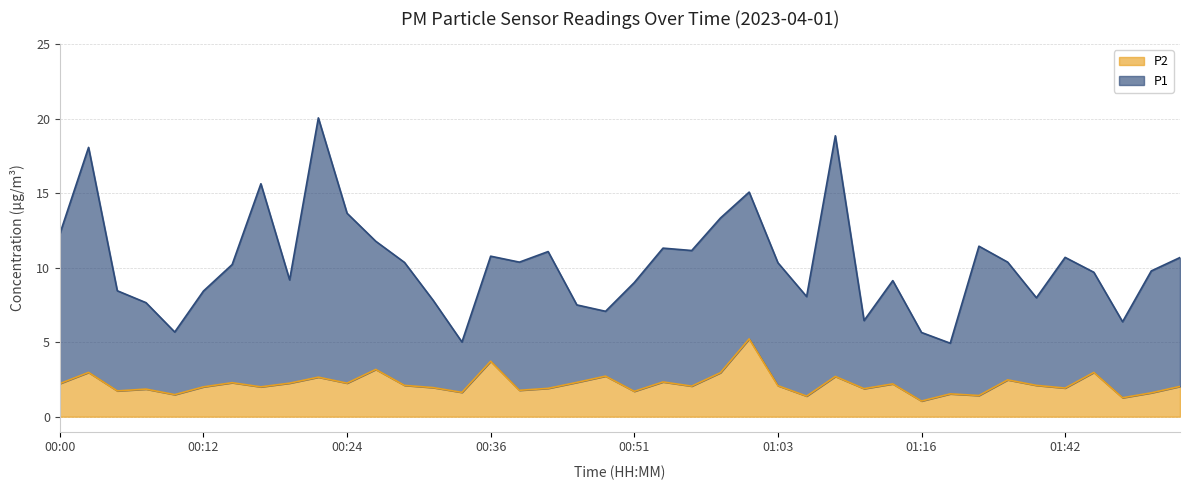

True or false: P1 has a value of 3.9 at 01:44.

False